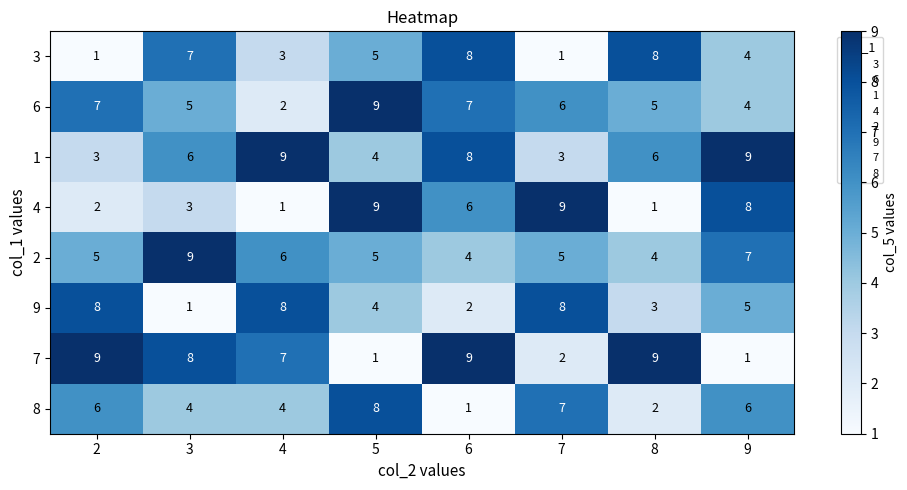

Count the number of data series in this chart.

8